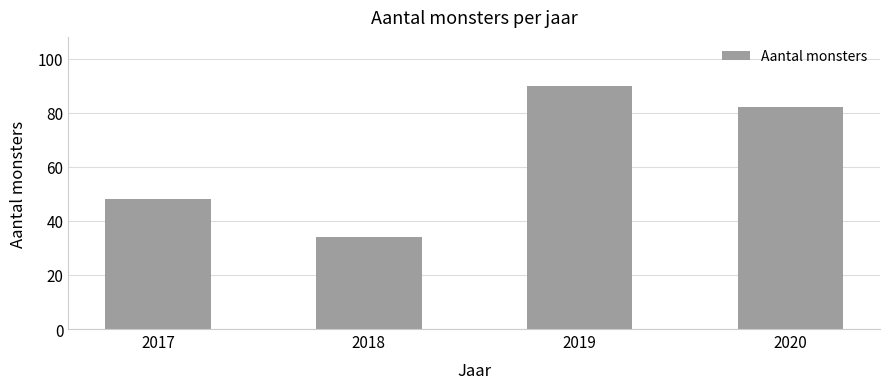

What is the greatest value displayed?

90